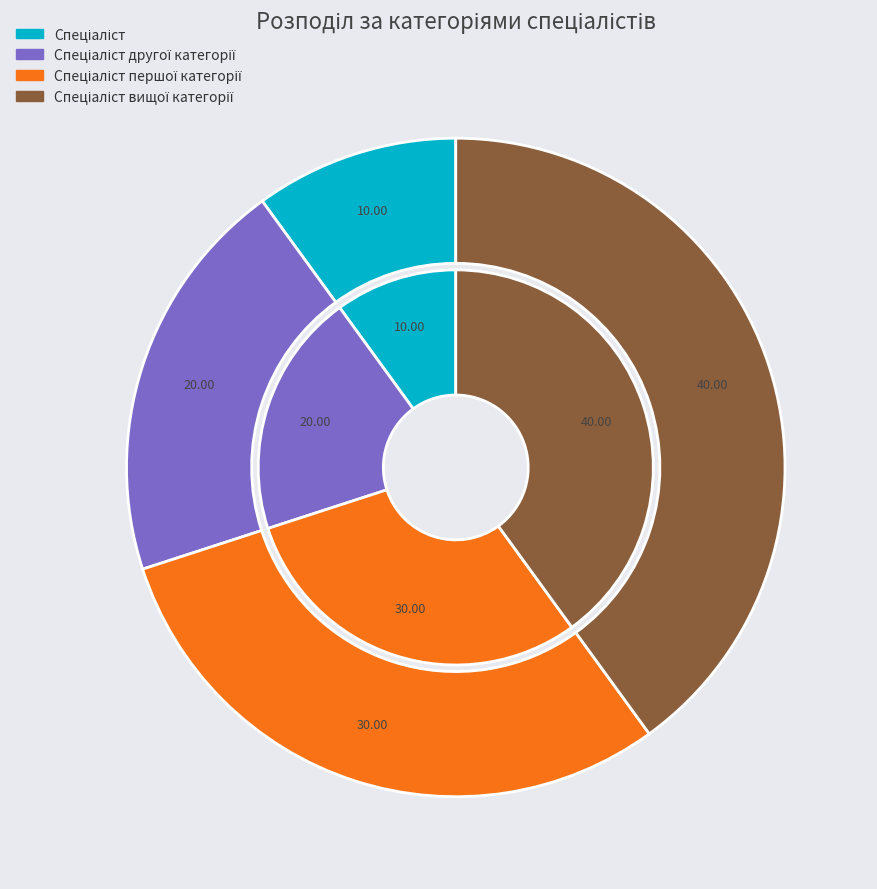

Does Спеціаліст першої категорії represent more than half of the total?

No